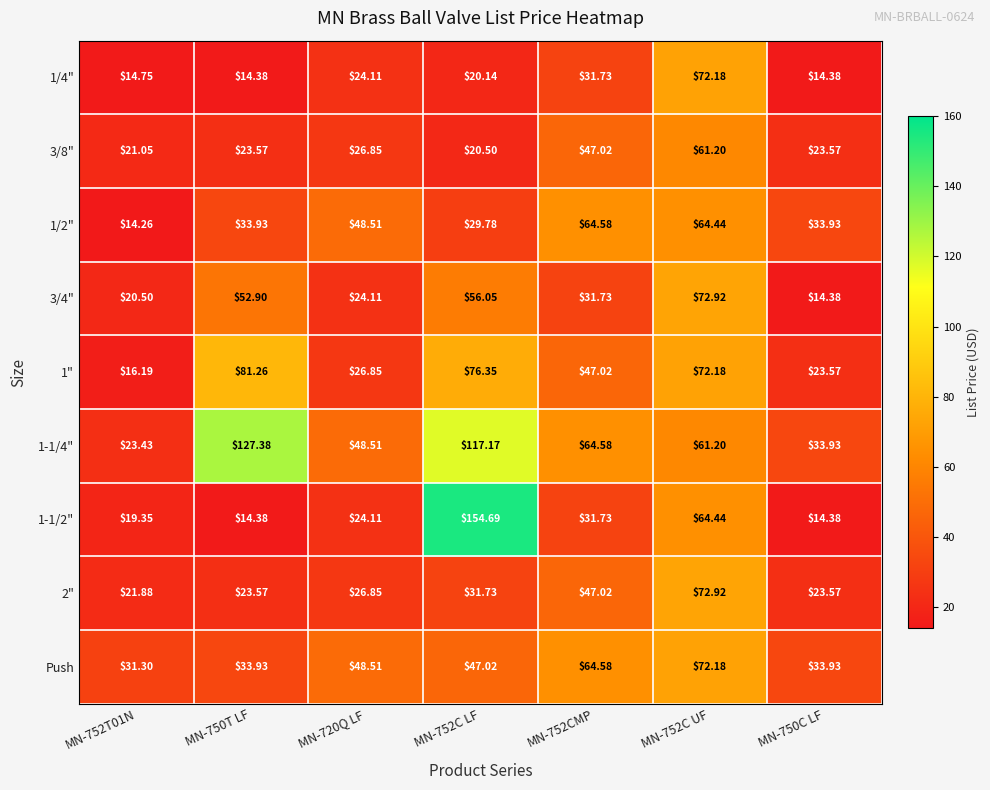

Is the value of 3/8" at MN-752T01N greater than the value of 1-1/2" at MN-752T01N?

Yes